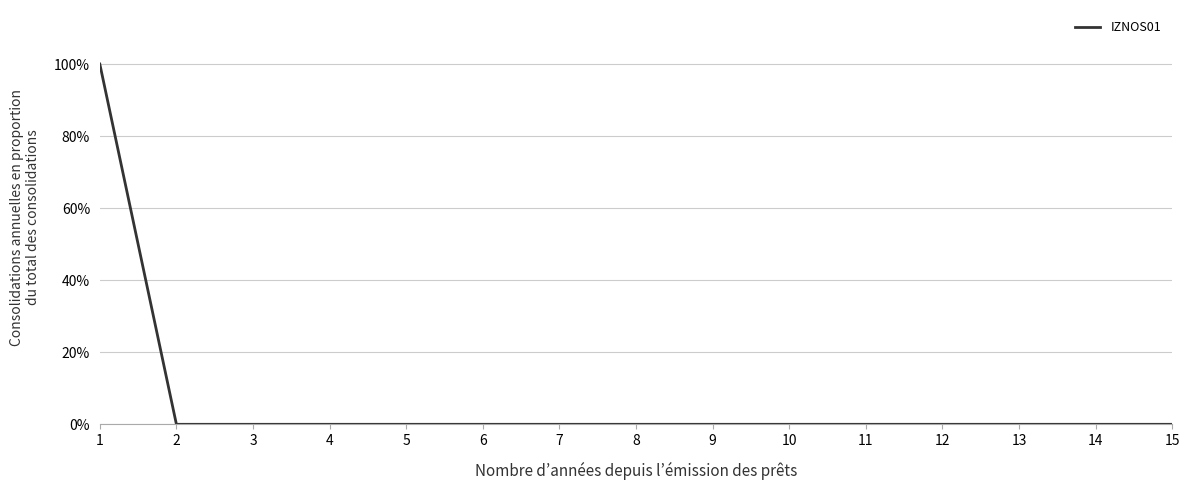

Reading left to right, list all the values displayed in this chart.

100	0	0	0	0	0	0	0	0	0	0	0	0	0	0